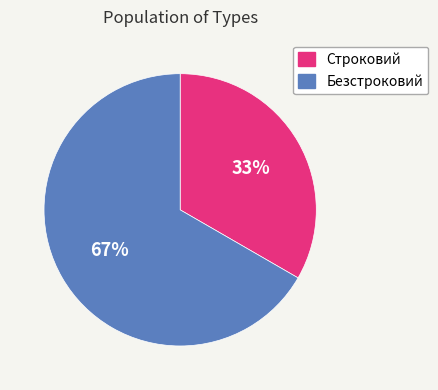

Is it true that Безстроковий is 67% of the pie?

True